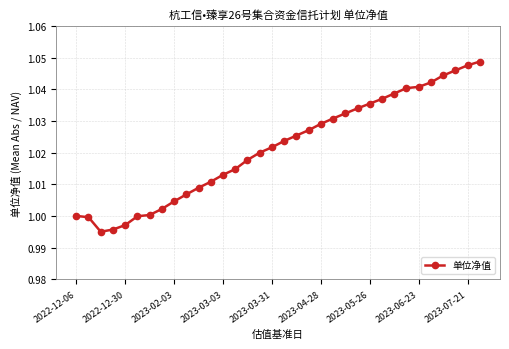

What is the sum of all values?

34.7